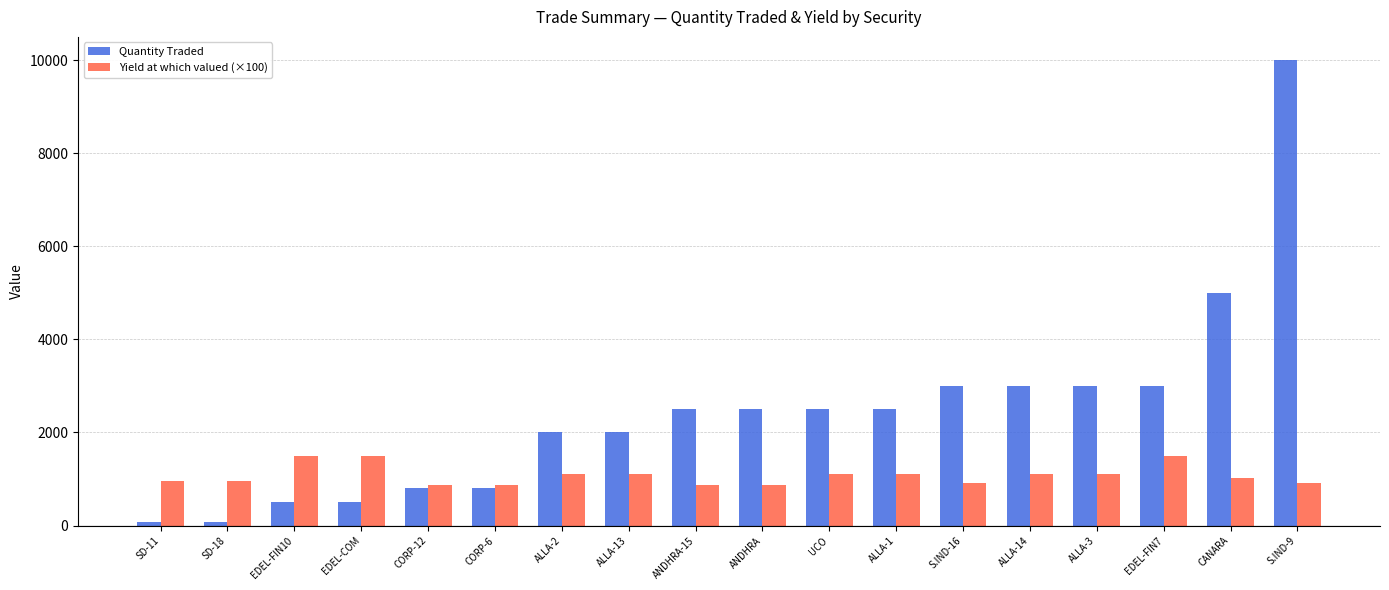

Is it true that Quantity Traded equals 500.0 at EDEL-COM?

True